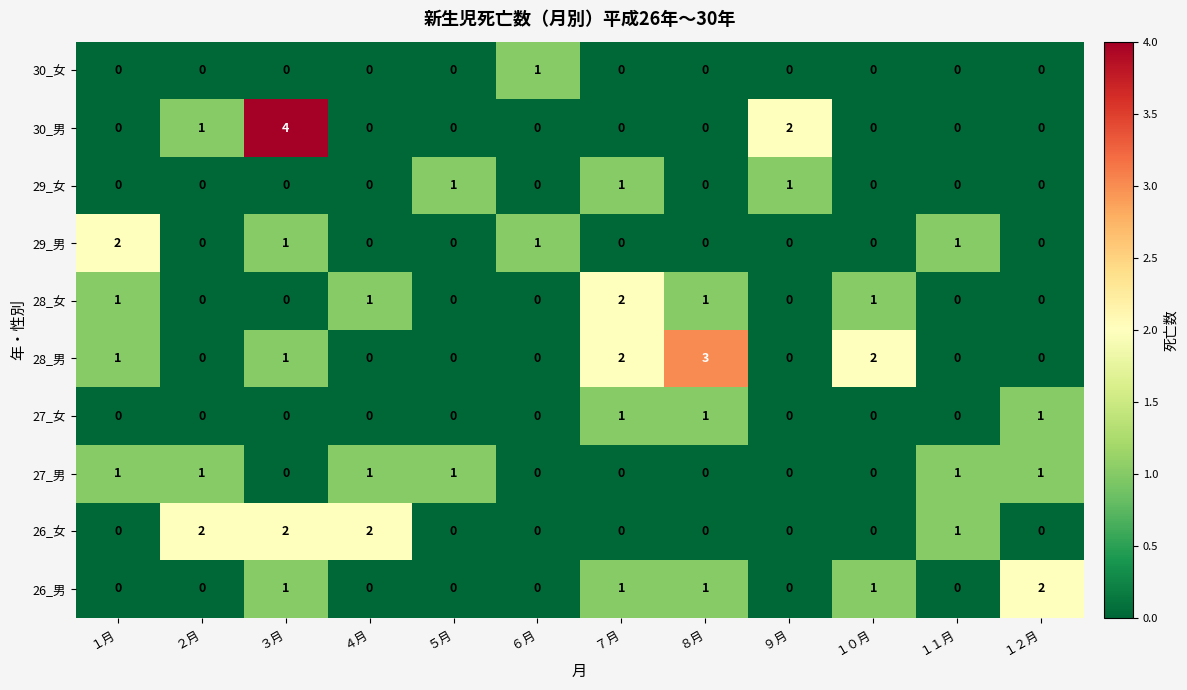

Is it true that 26_女 equals 0 at ６月?

True